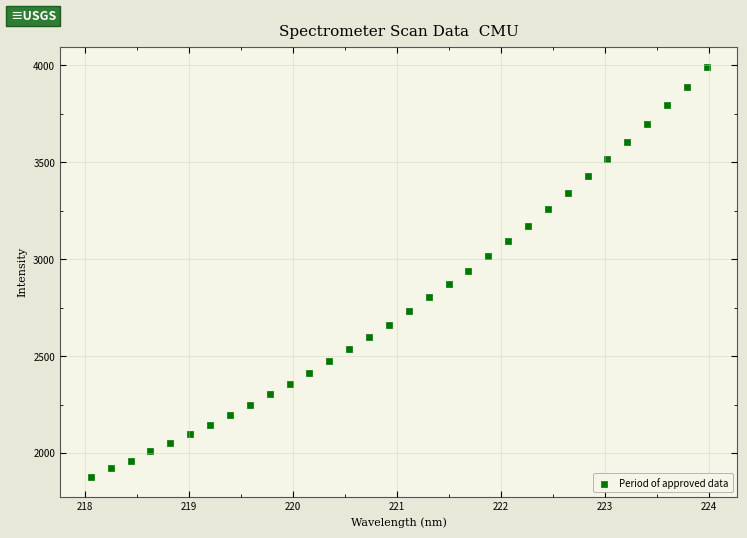

What is the range of Y values (max minus min)?

2112.5